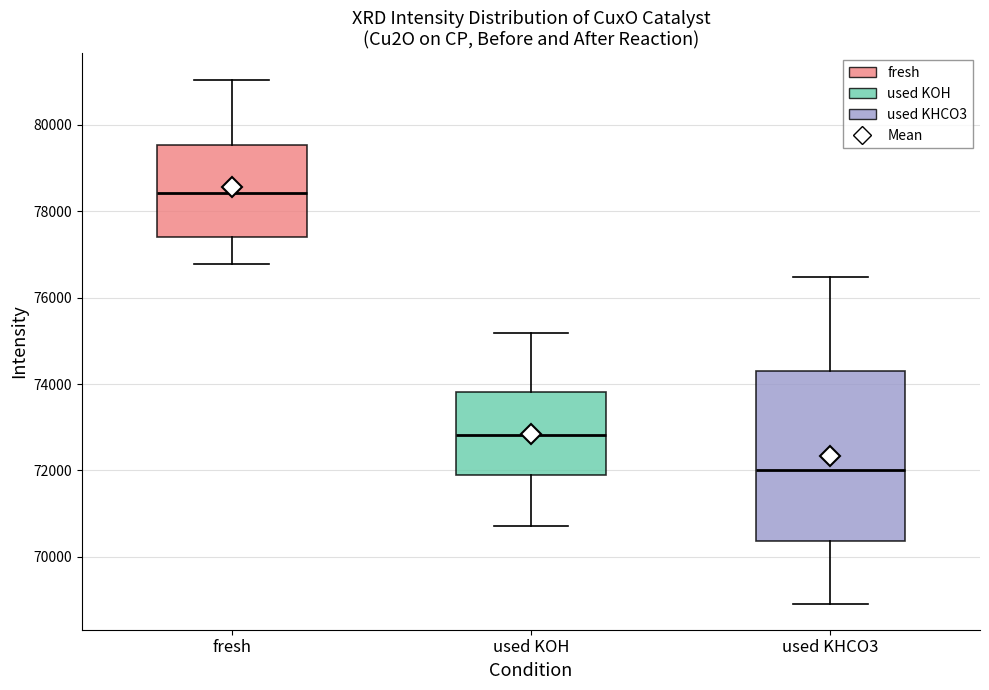

Reading left to right, transcribe this box plot: for each box, give where its median line is, the range the box spans, and where its two whiskers end, as read against the y-axis. The values are not printed on the chart, so give them approximately, as read against the axis.

fresh: median 78400, box 77400 to 79600, whiskers 76800 to 81000
used KOH: median 72800, box 71800 to 73800, whiskers 70800 to 75200
used KHCO3: median 72000, box 70400 to 74400, whiskers 69000 to 76400